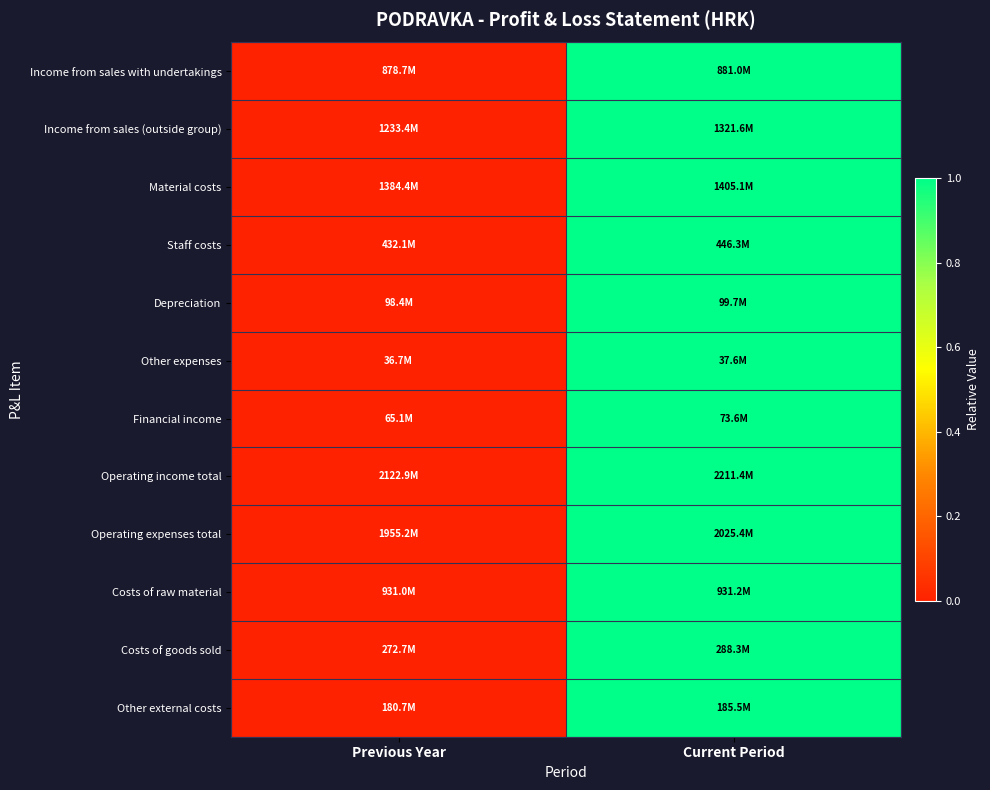

Reading left to right, extract all data points from this chart.

Income from sales with undertakings: Previous Year=0	Current Period=1
Income from sales (outside group): Previous Year=0	Current Period=1
Material costs: Previous Year=0	Current Period=1
Staff costs: Previous Year=0	Current Period=1
Depreciation: Previous Year=0	Current Period=1
Other expenses: Previous Year=0	Current Period=1
Financial income: Previous Year=0	Current Period=1
Operating income total: Previous Year=0	Current Period=1
Operating expenses total: Previous Year=0	Current Period=1
Costs of raw material: Previous Year=0	Current Period=1
Costs of goods sold: Previous Year=0	Current Period=1
Other external costs: Previous Year=0	Current Period=1